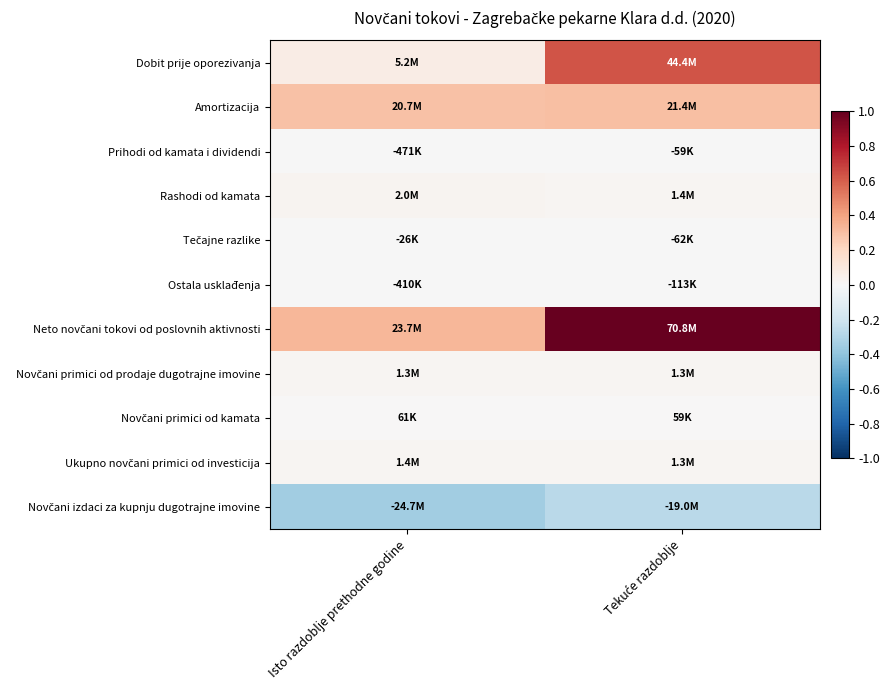

Which series has the largest range (max minus min)?

Neto novčani tokovi od poslovnih aktivnosti